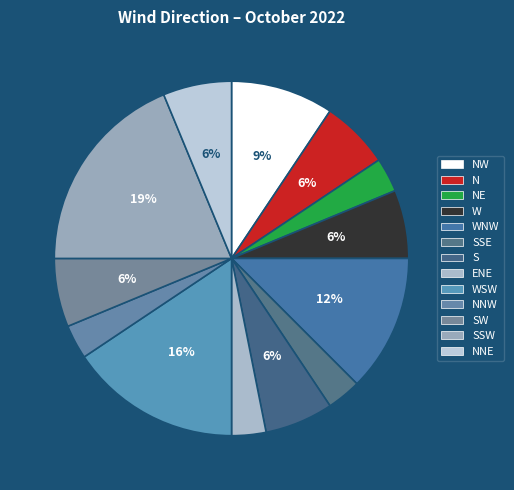

Count the number of slices in the pie.

13